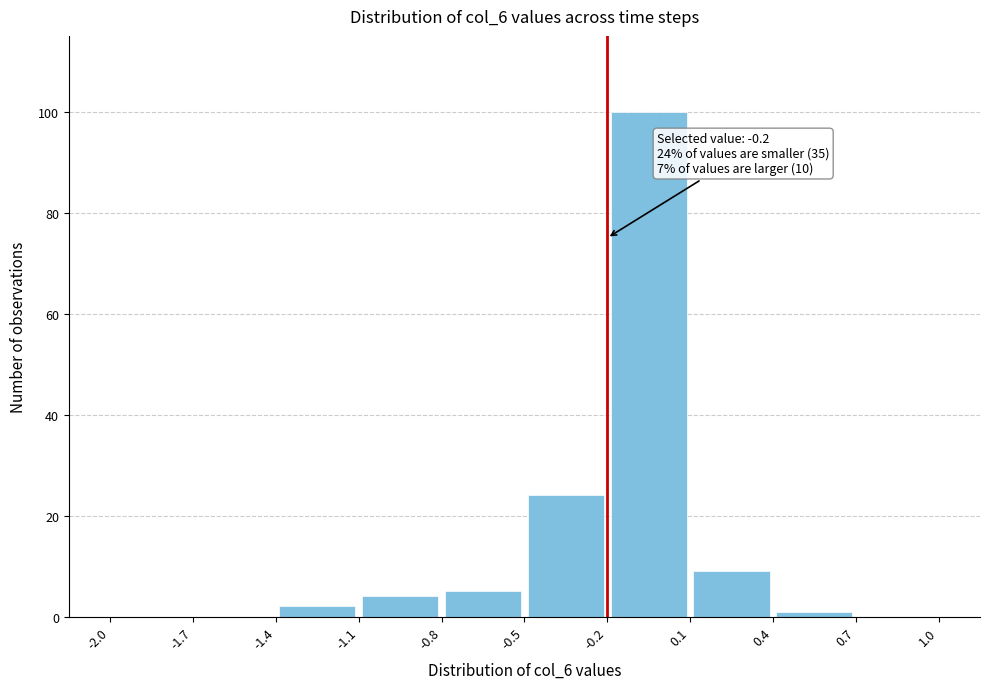

Which range on the x-axis has the tallest bar?

-0.2 to 0.1